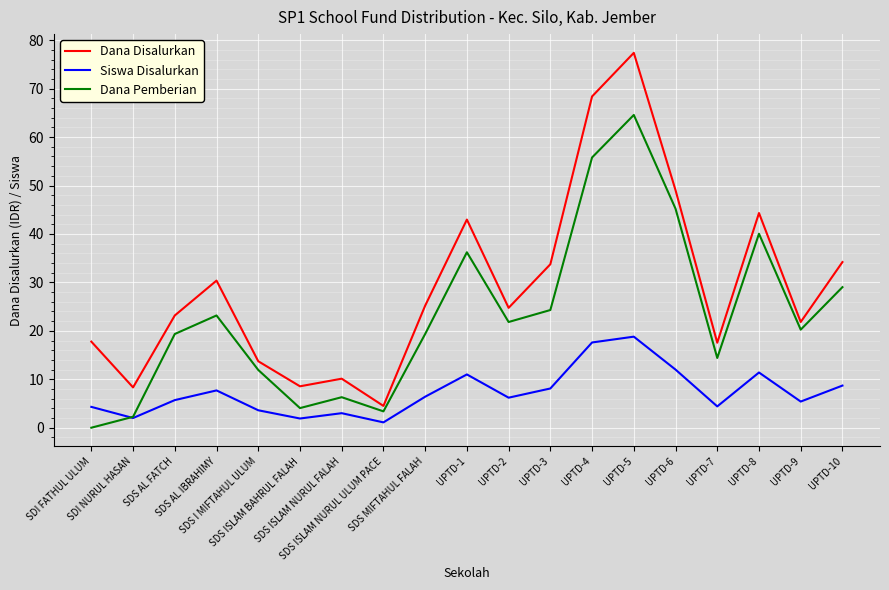

Read the Siswa Disalurkan value at SDI NURUL HASAN.

2.0